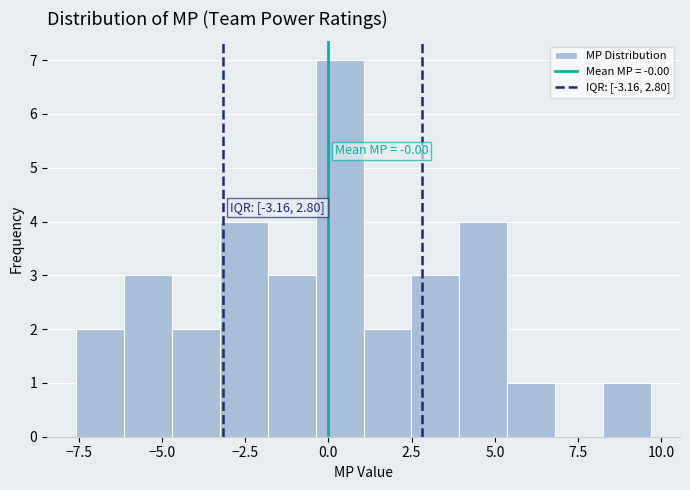

Read against the x-axis, roughly where is the centre of the tallest bar?

0.5